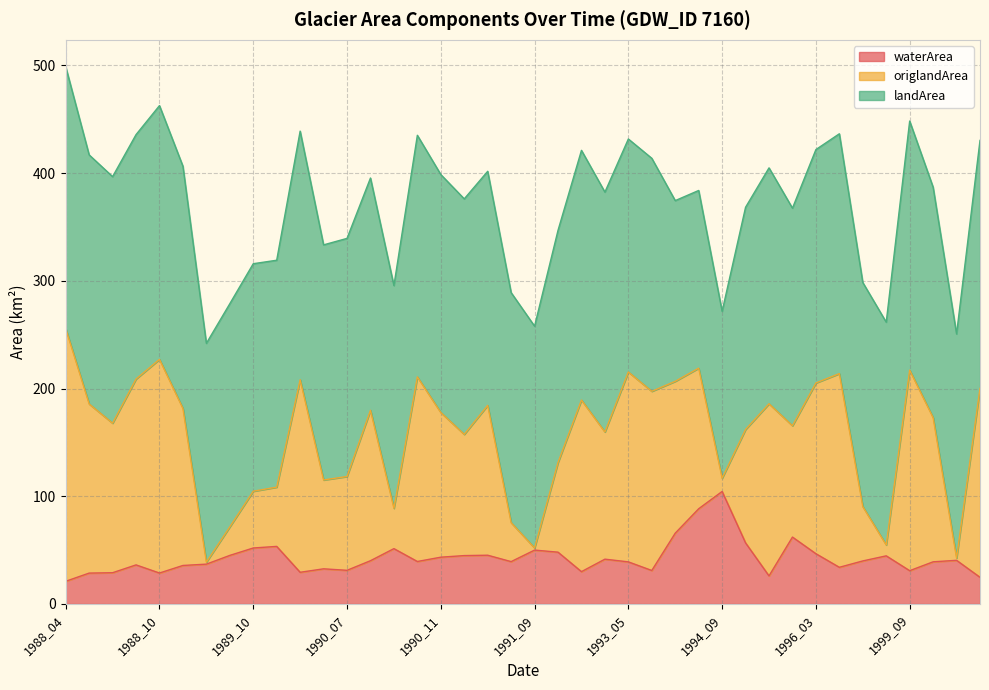

What is the total value across all series at 1996_03?

421.8